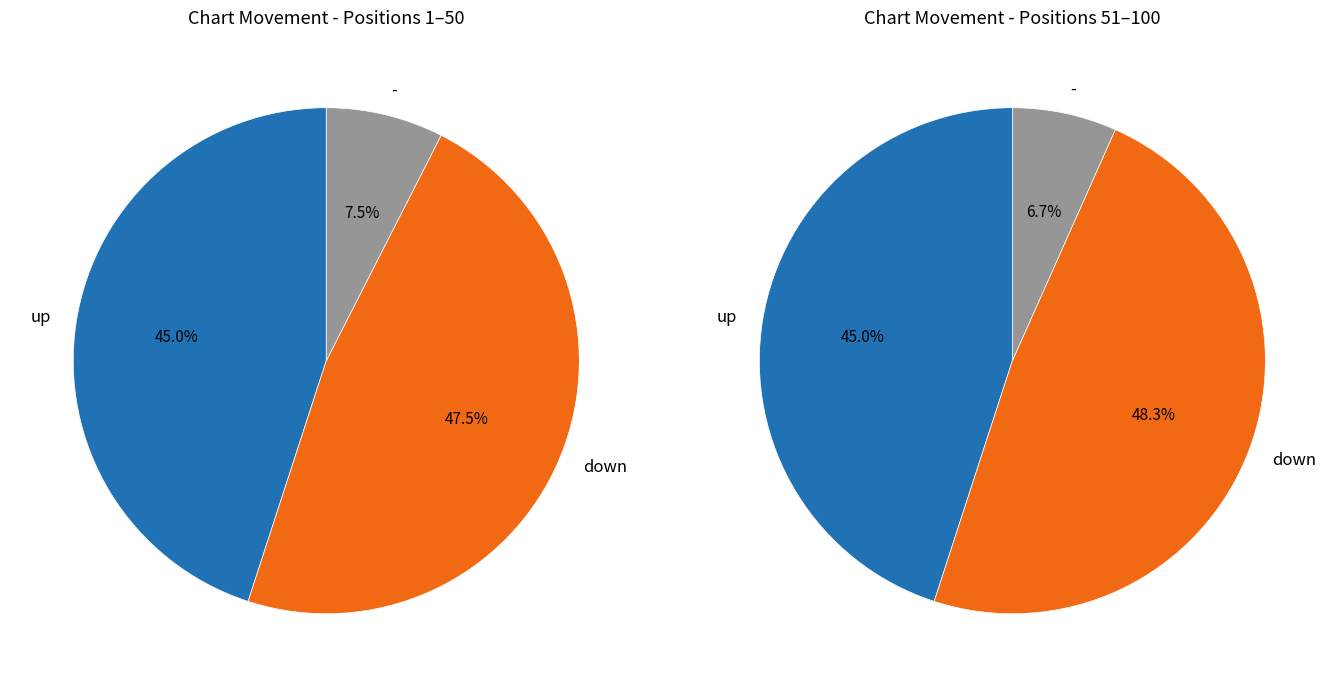

The up slice represents 45% of the pie. True or false?

True